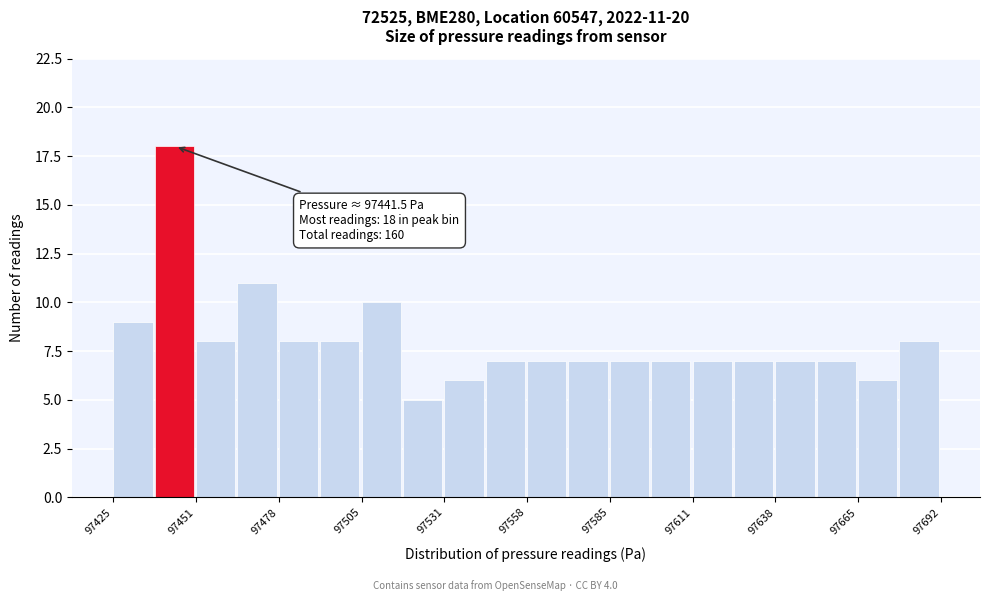

Around what value on the x-axis is the tallest bar? Give the approximate position of its centre, as read against the axis.

97445